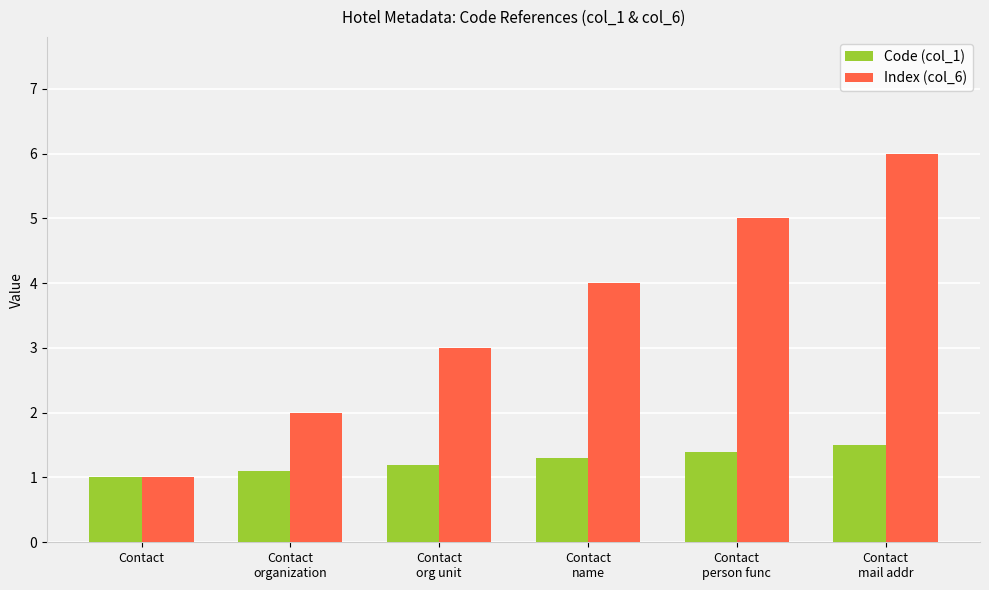

List the series in order of their peak value, lowest first.

Code (col_1), Index (col_6)